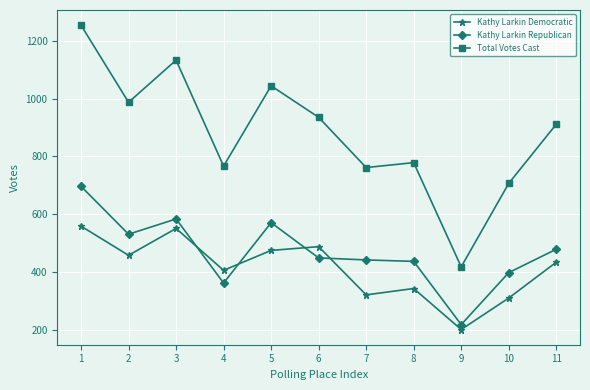

Does the chart have visible grid lines?

Yes